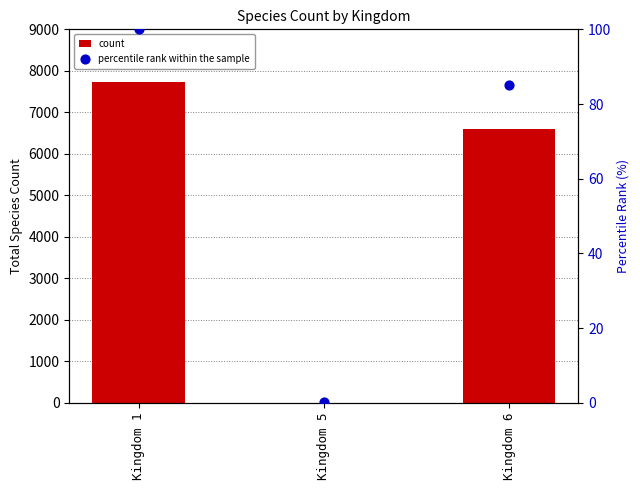

At which category is the sum across all series the highest?

Kingdom 1